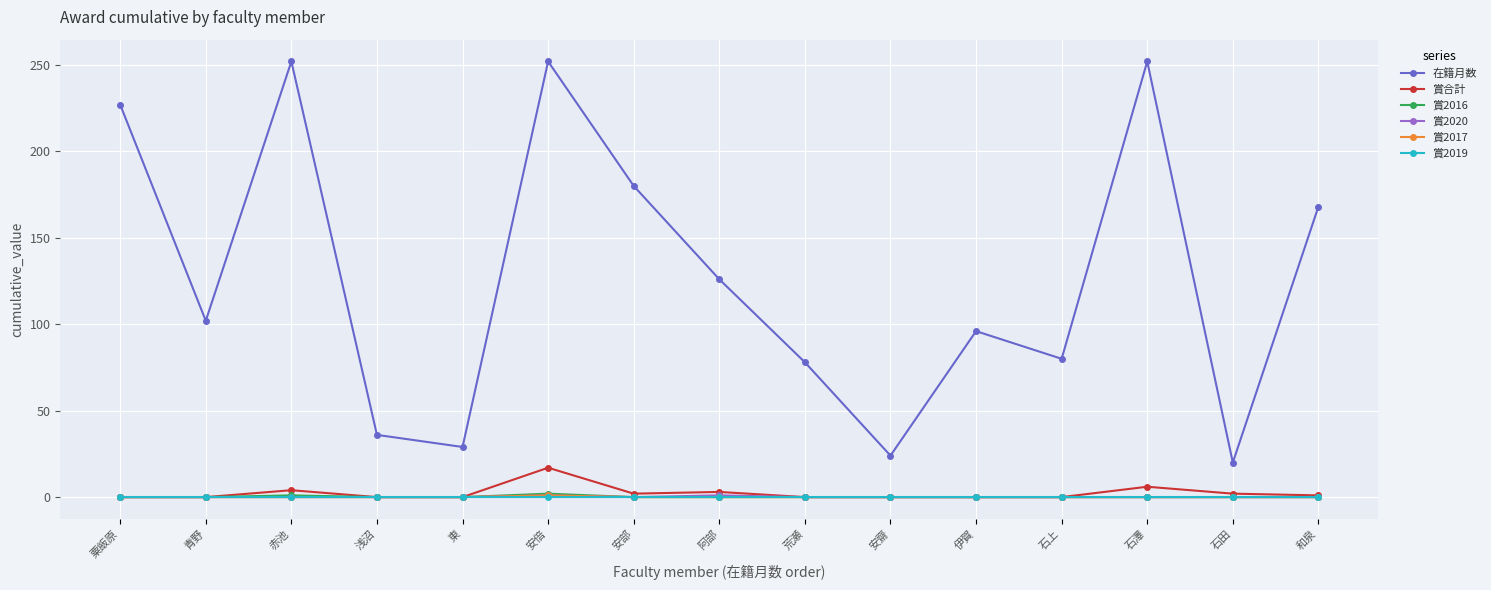

The value of 賞2019 at 伊賀 is 0. True or false?

True